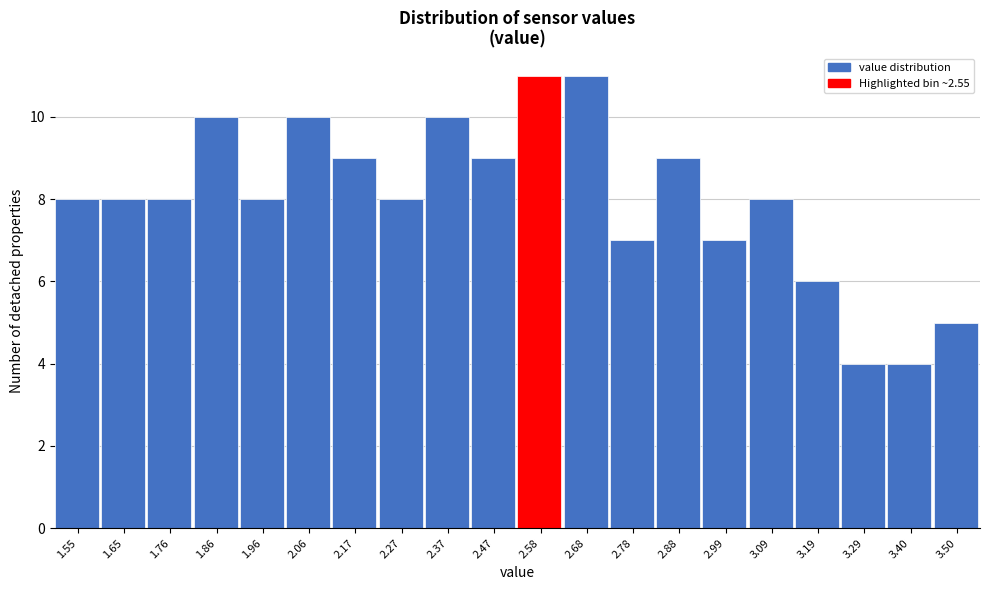

What is the height of the bar covering 2.32 to 2.42 on the x-axis? Neither the bar edges nor the heights are printed on the chart, so give them approximately, as read against the axes.

10